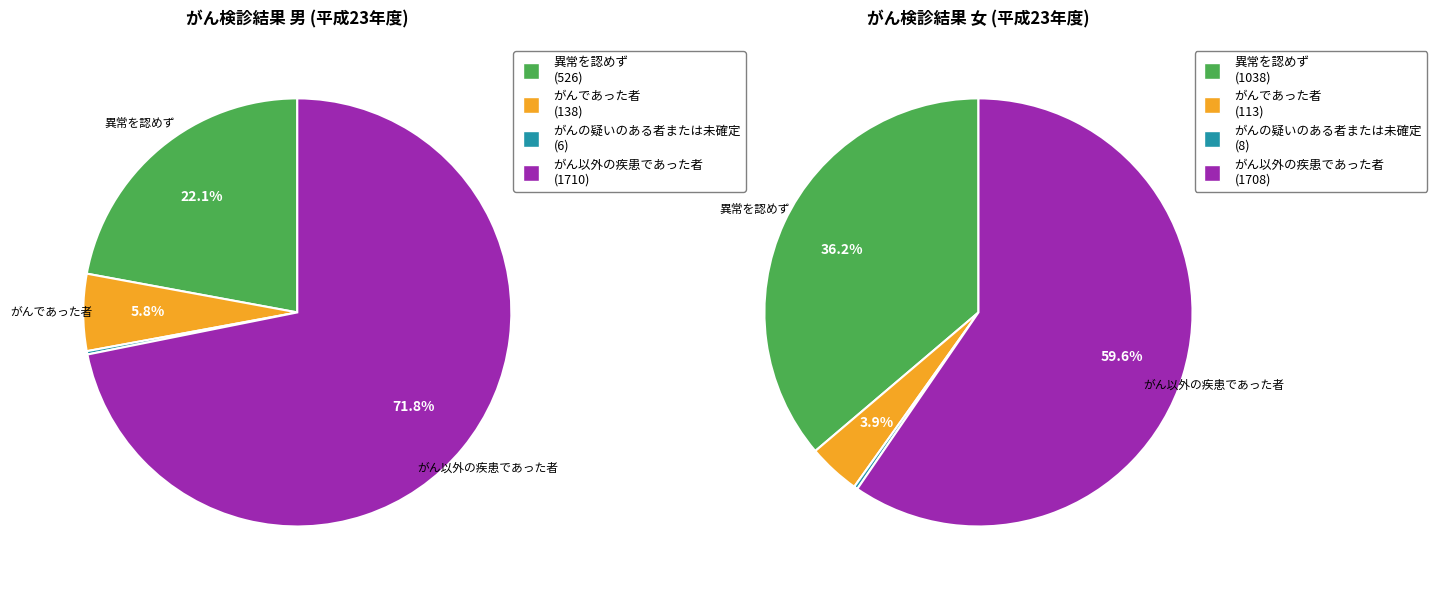

At 女 (平成23年度), list the series in order from smallest to largest.

がんの疑いのある者または未確定, がんであった者, 異常を認めず, がん以外の疾患であった者